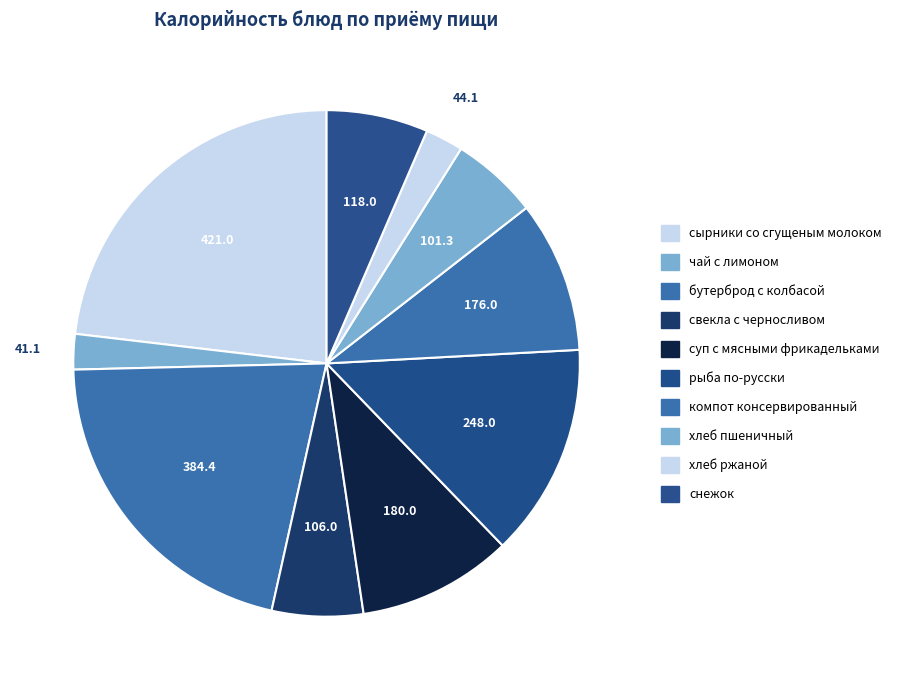

Is it true that чай с лимоном is 2% of the pie?

True